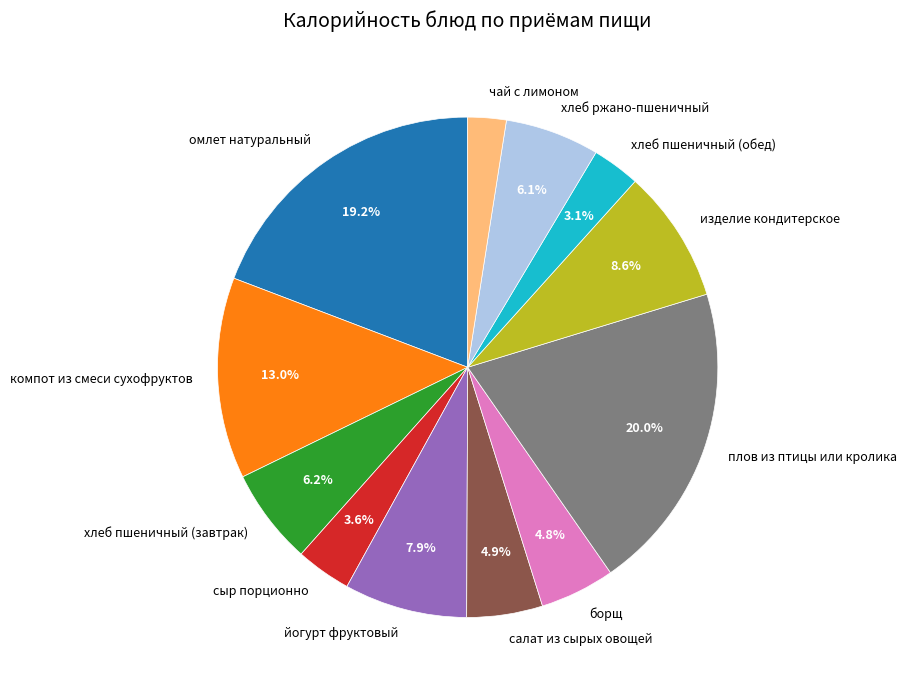

What portion of the pie excludes хлеб ржано-пшеничный?

93.9%